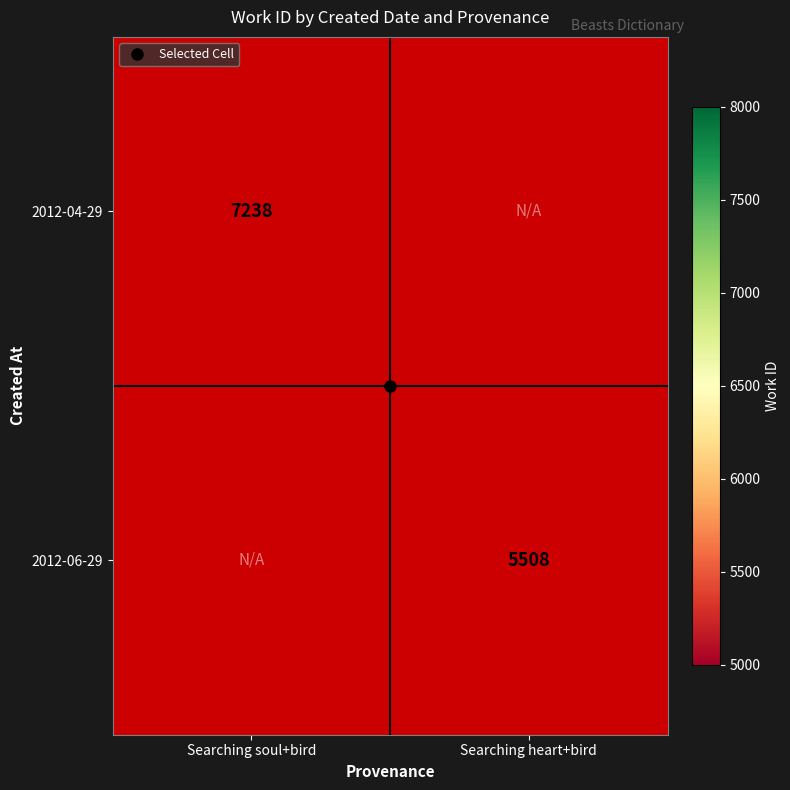

Which category has the highest value in the 2012-04-29 series?

Searching soul+bird